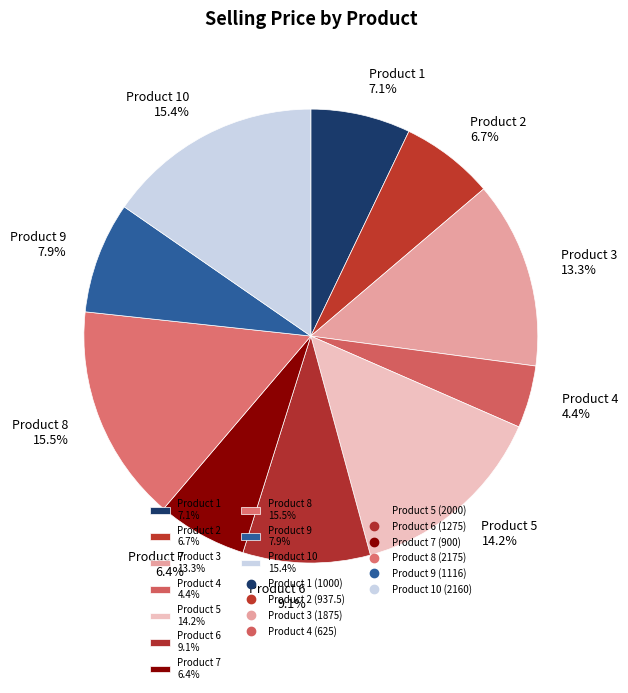

Approximately how many times larger is the value at Product 5 14.2% compared to Product 9 7.9%?

1.8